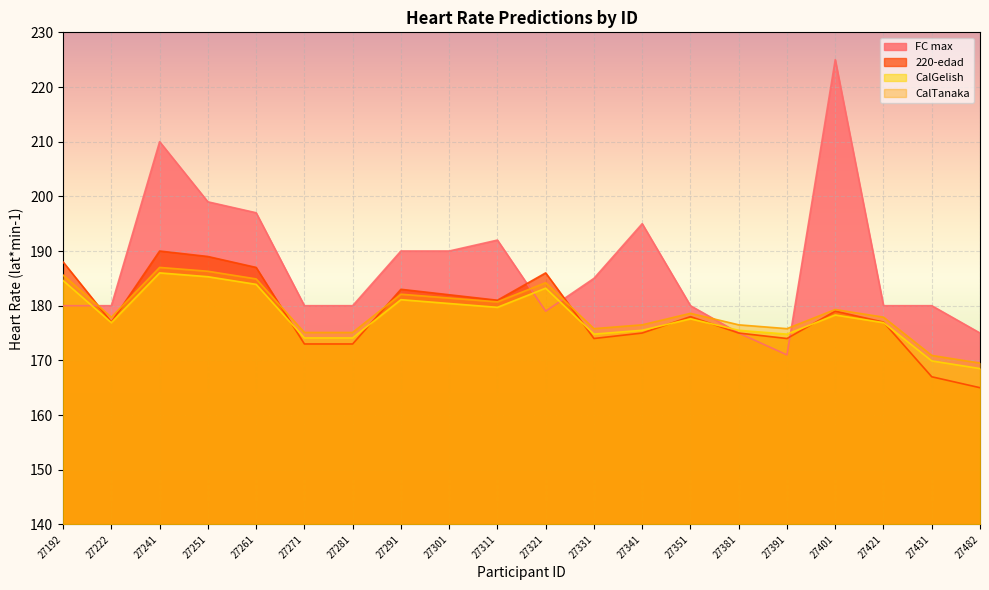

At which category is the sum across all series the highest?

27241